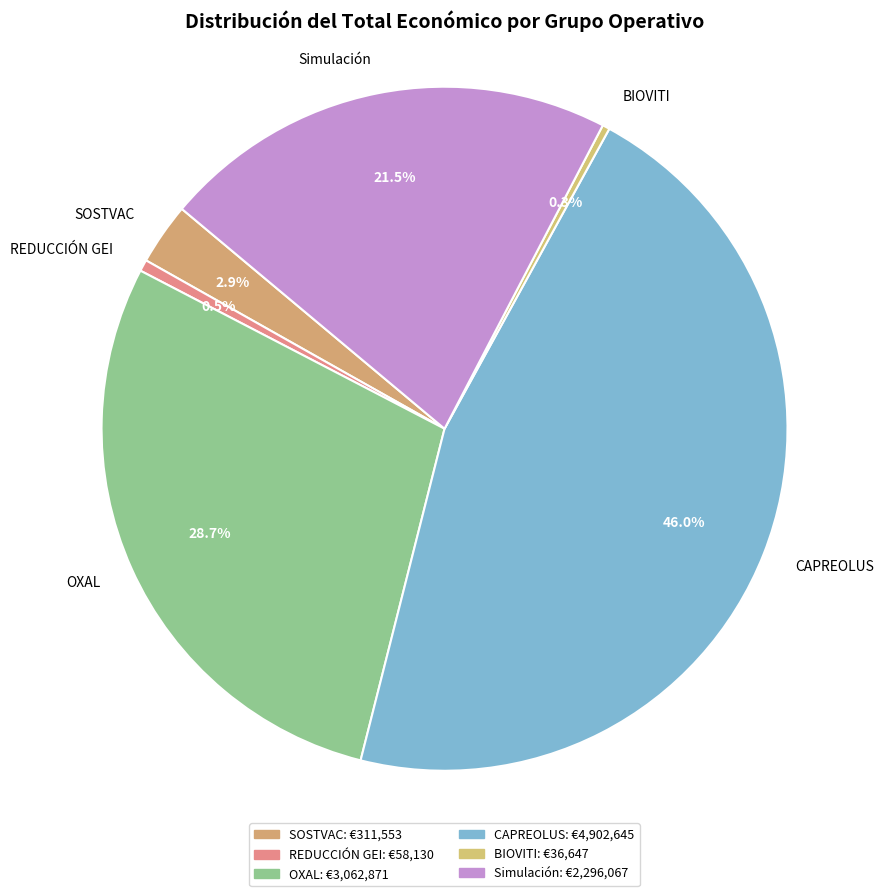

Is there any slice that represents more than half of the pie?

No